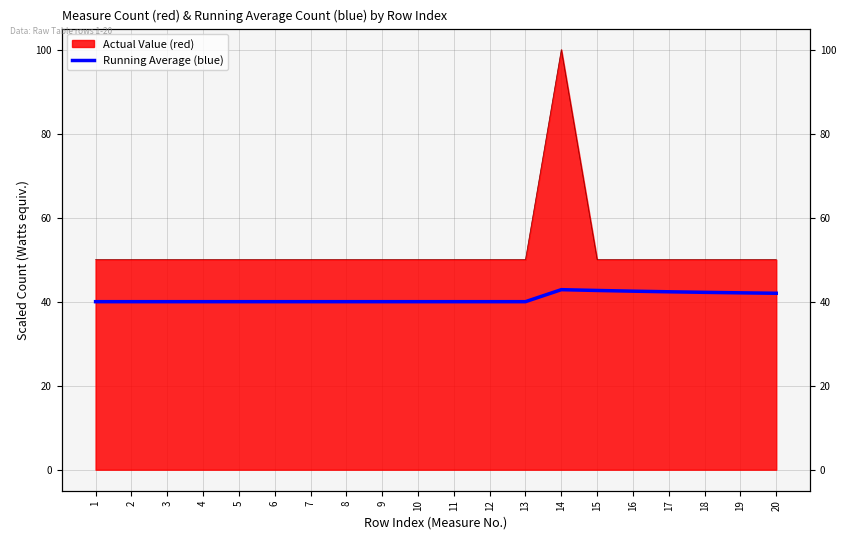

Rank the categories by value from highest to lowest.

14, 15, 16, 17, 18, 19, 20, 1, 2, 3, 4, 5, 6, 7, 8, 9, 10, 11, 12, 13